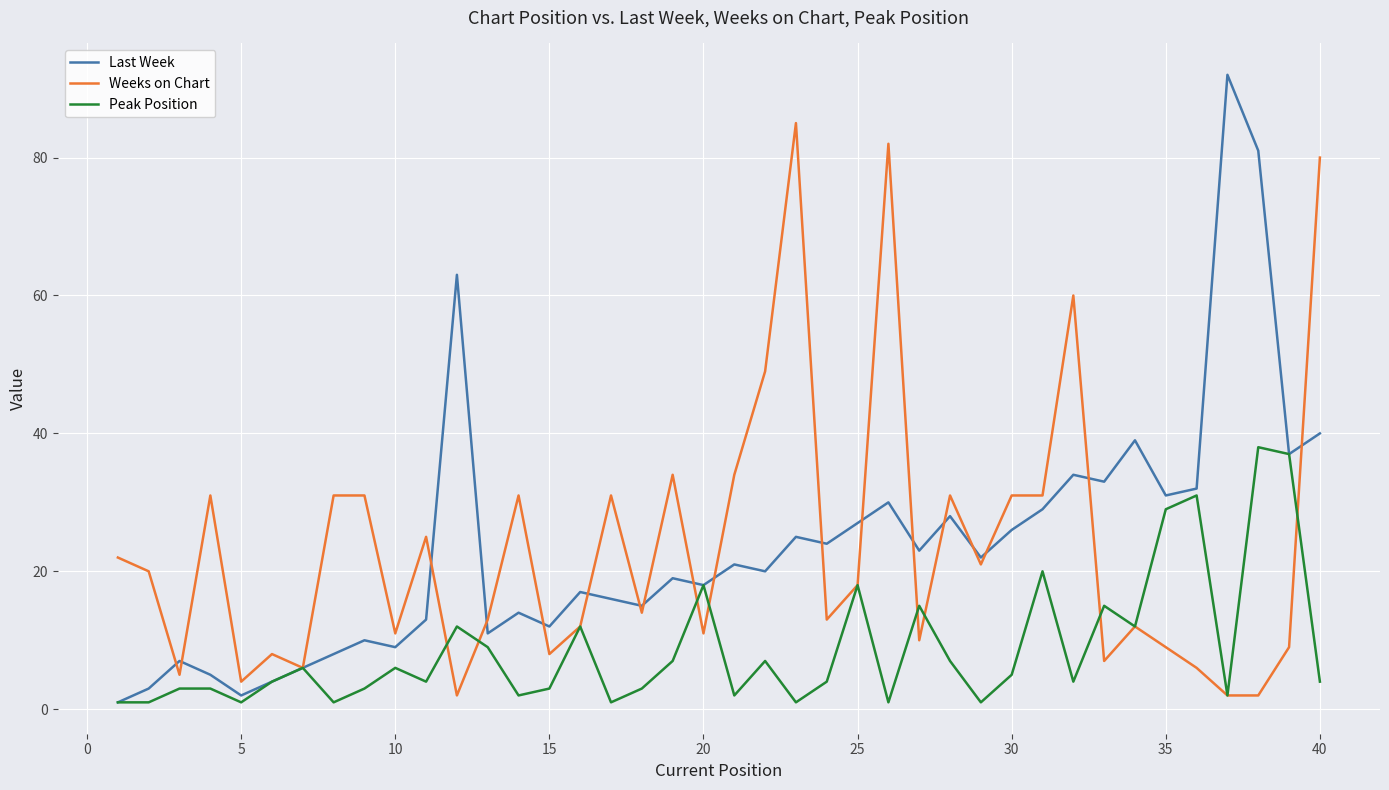

Reading left to right, transcribe all the data shown in this chart.

Last Week: 1	3	7	5	2	4	6	8	10	9	13	63	11	14	12	17	16	15	19	18	21	20	25	24	27	30	23	28	22	26	29	34	33	39	31	32	92	81	37	40
Weeks on Chart: 22	20	5	31	4	8	6	31	31	11	25	2	13	31	8	12	31	14	34	11	34	49	85	13	18	82	10	31	21	31	31	60	7	12	9	6	2	2	9	80
Peak Position: 1	1	3	3	1	4	6	1	3	6	4	12	9	2	3	12	1	3	7	18	2	7	1	4	18	1	15	7	1	5	20	4	15	12	29	31	2	38	37	4